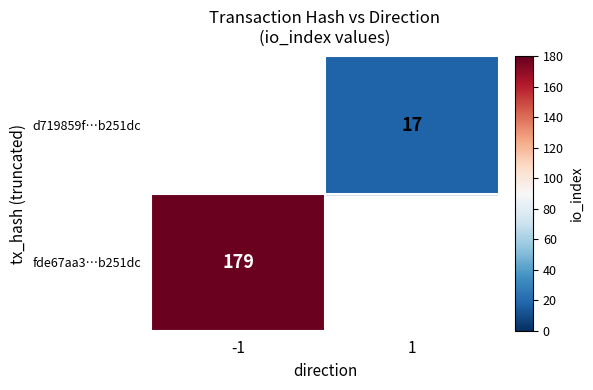

Is the value of d719859f40f23caadc361280d3d0fc6e1272ea7 at 1 greater than the value of fde67aa3e7ae64e555c6afb26f0c71d3eb251dc at 1?

No